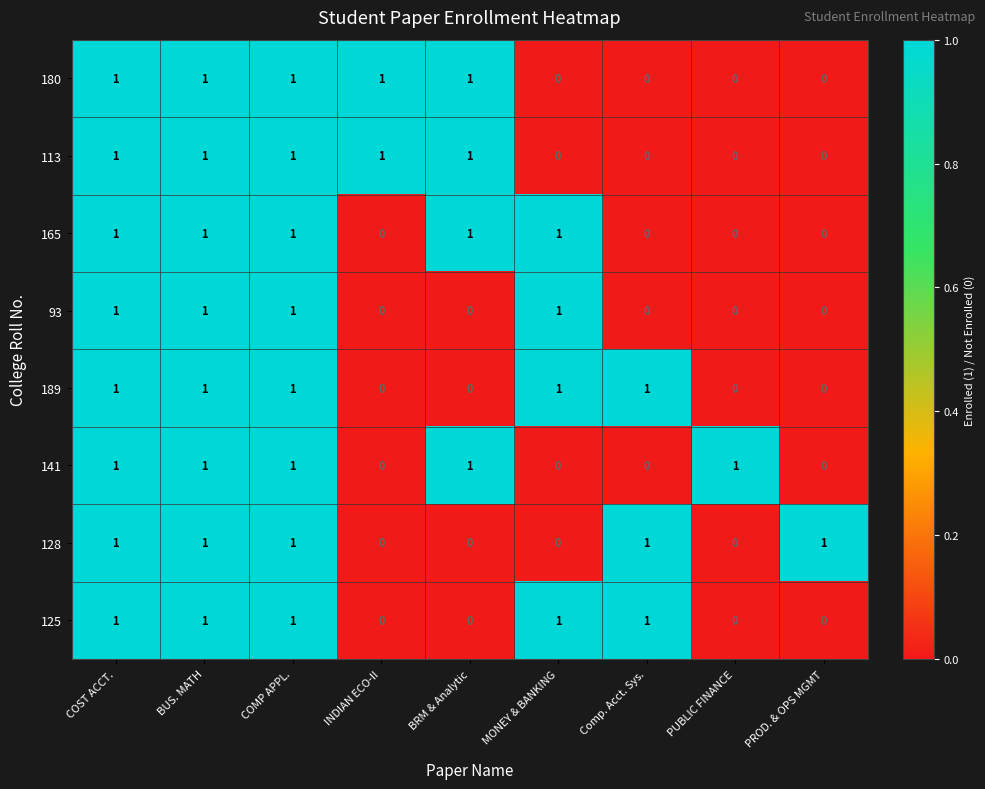

What is the greatest value displayed?

1